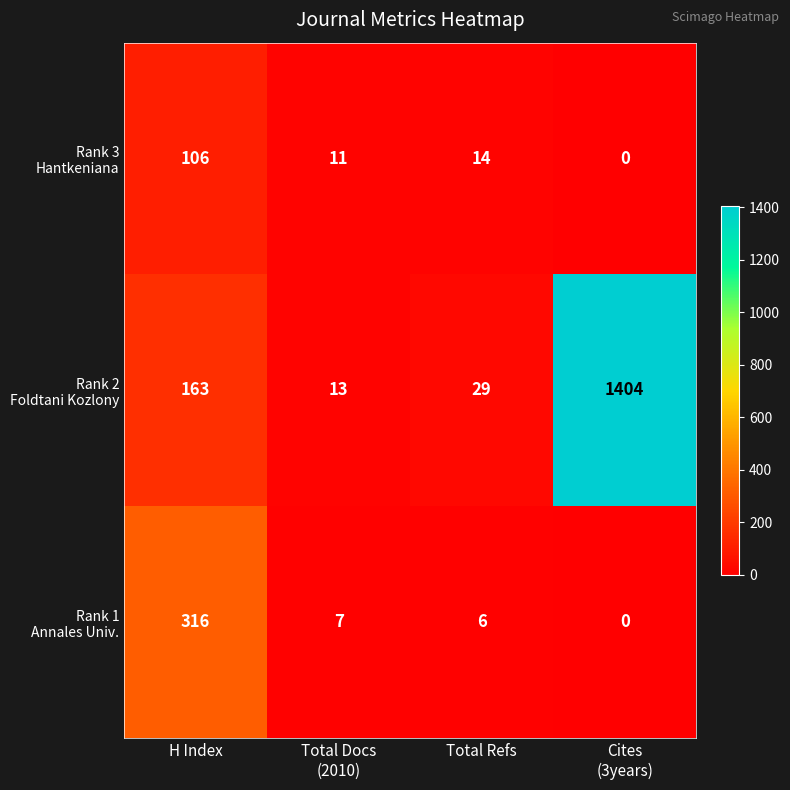

Count the number of data series in this chart.

3